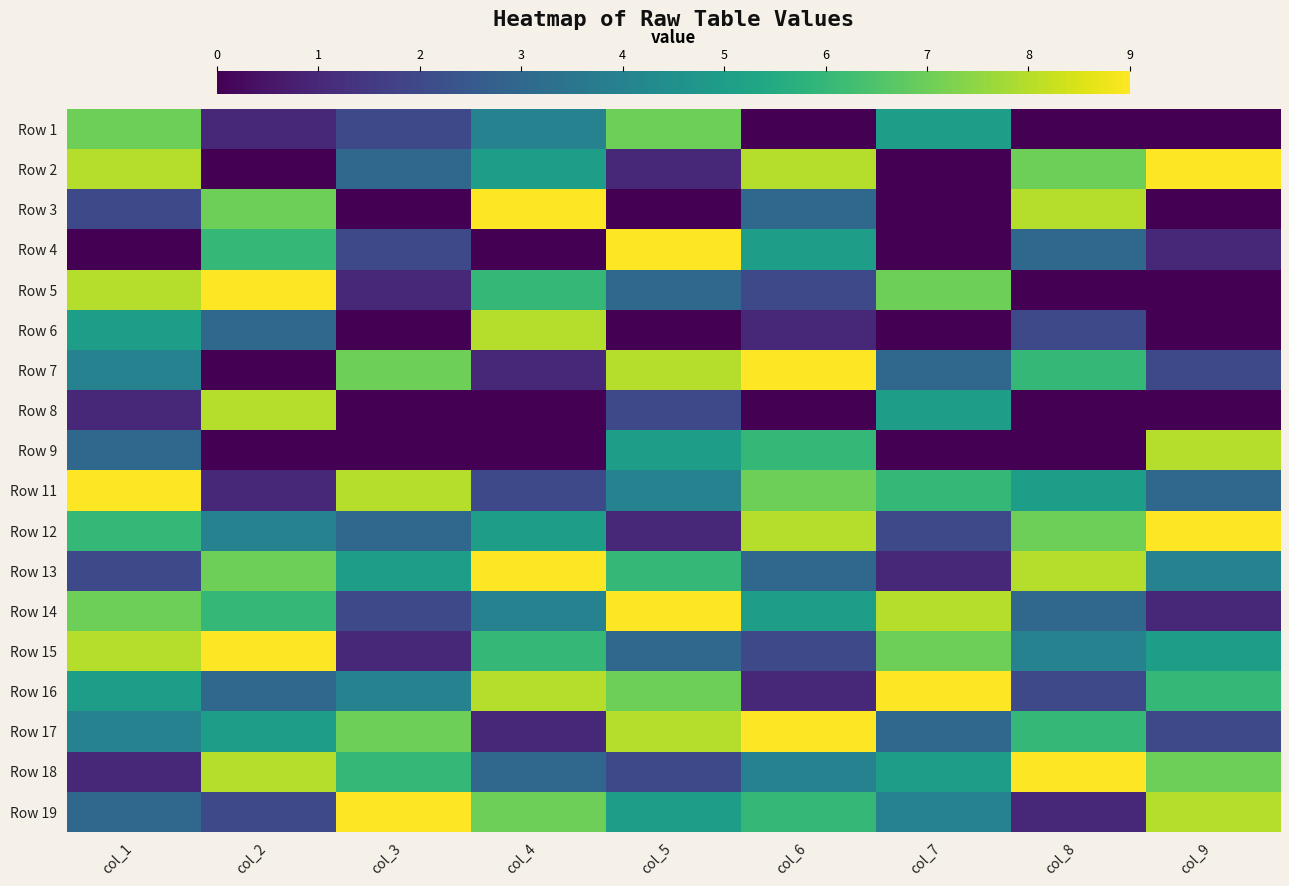

At which category is the sum across all series the highest?

col_1